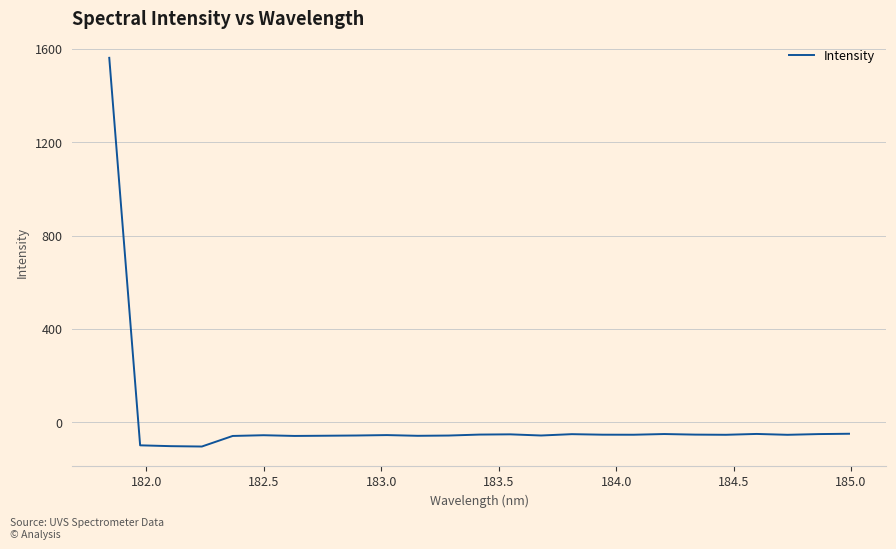

What is the smallest value displayed?

-104.8